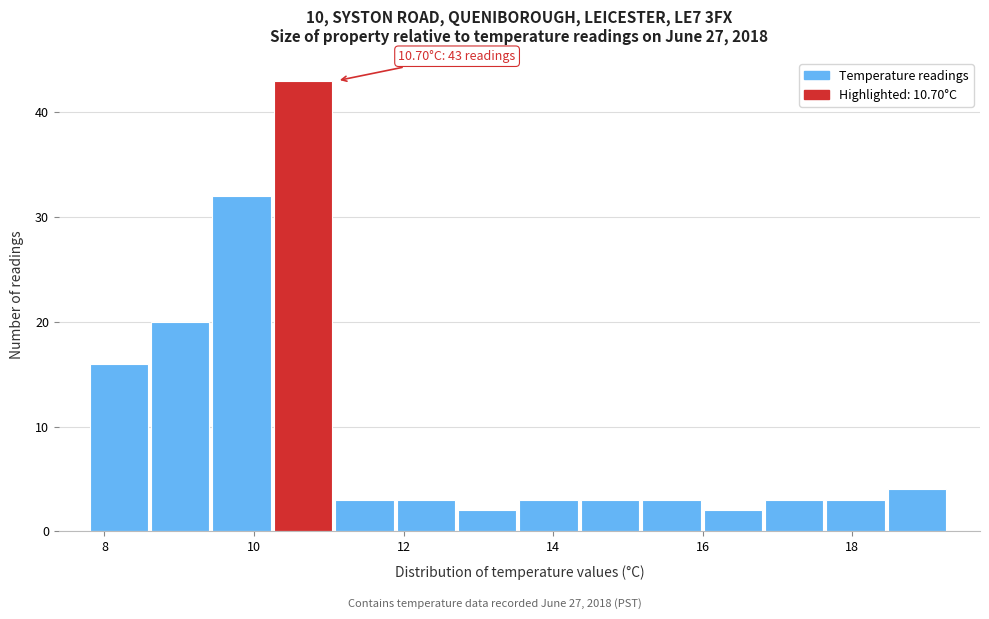

Which range on the x-axis has the tallest bar?

10.2 to 11.0